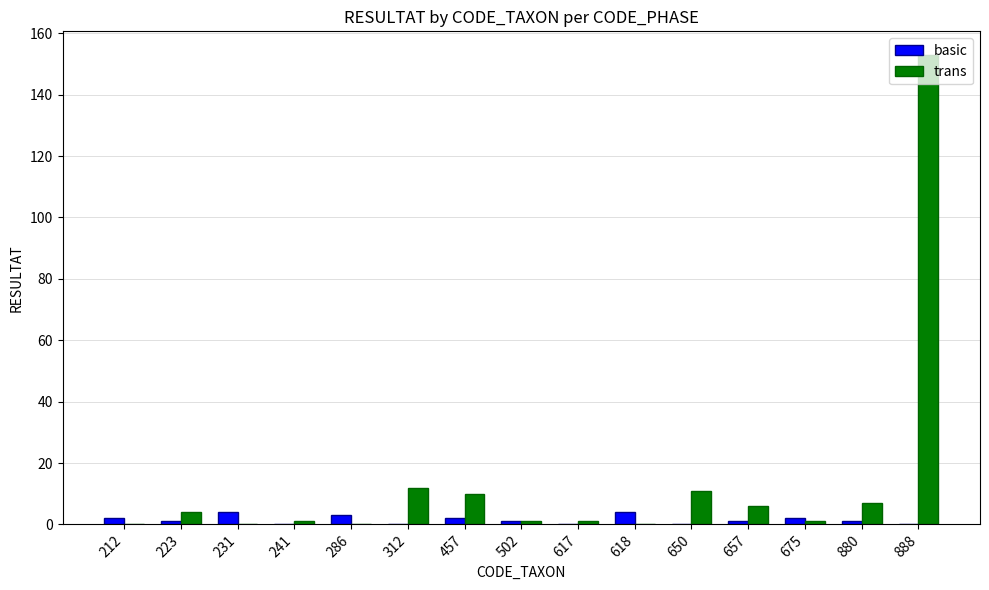

How many distinct data groups are displayed?

2